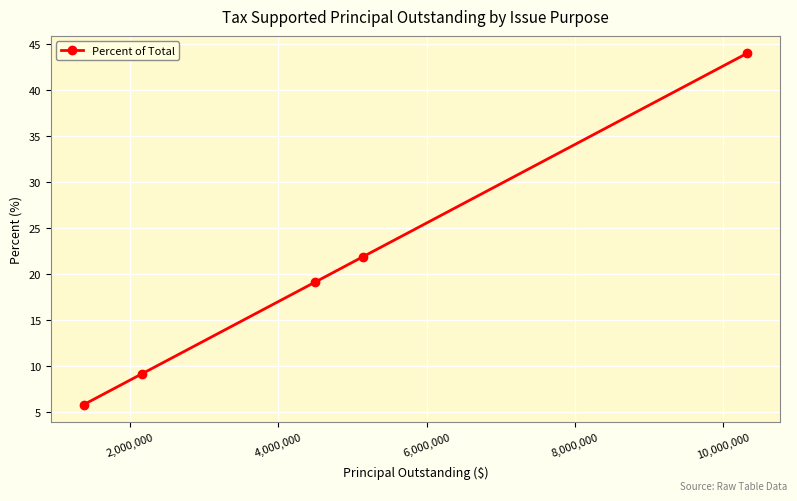

What is the maximum value shown in the chart?

43.9